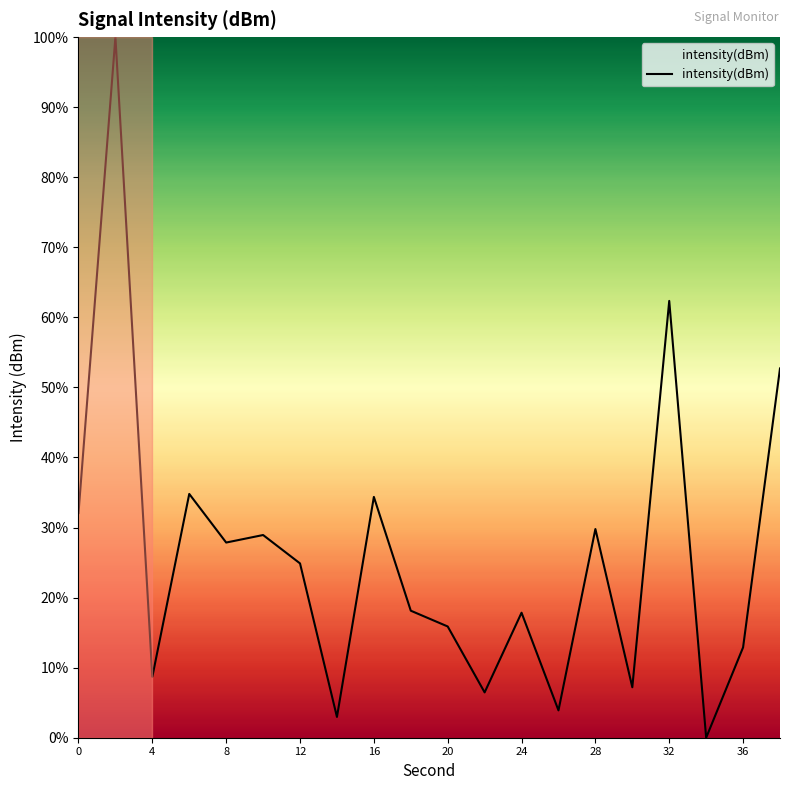

What is the difference between the maximum and minimum values?

100.0